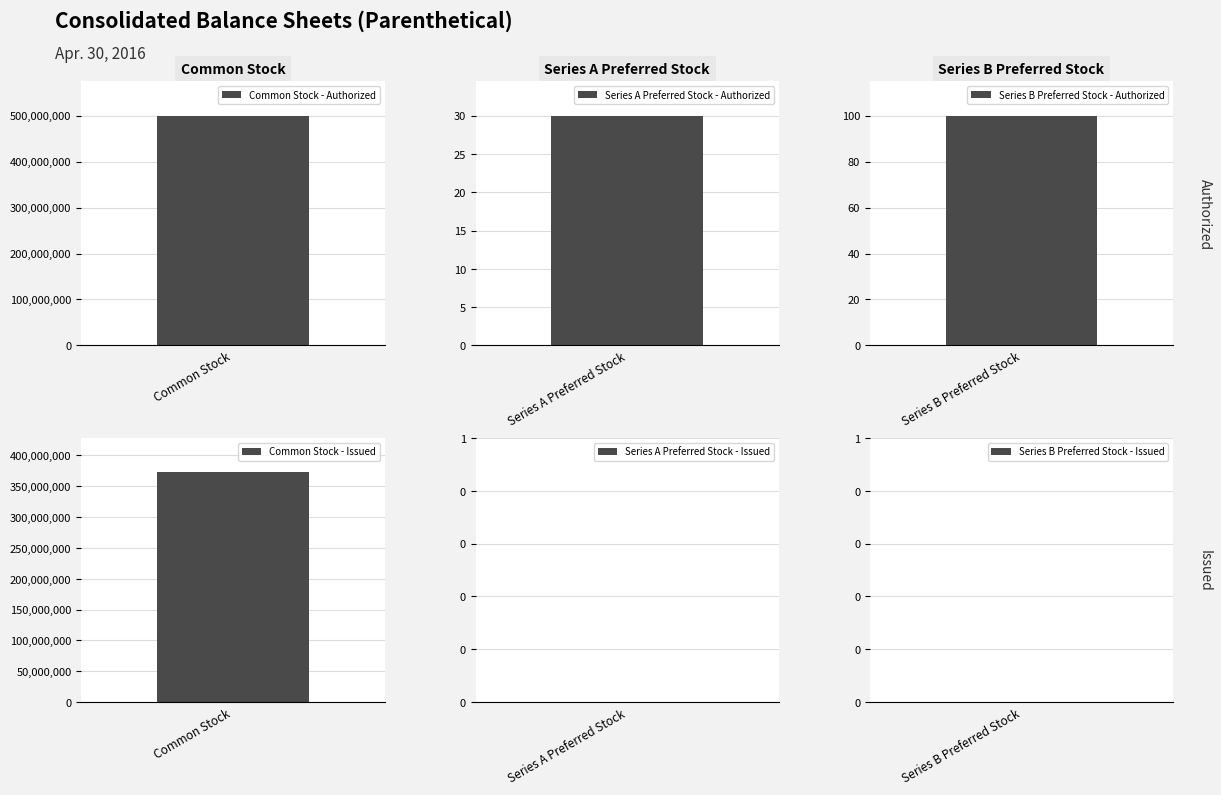

What position from the right is Series B Preferred Stock?

1